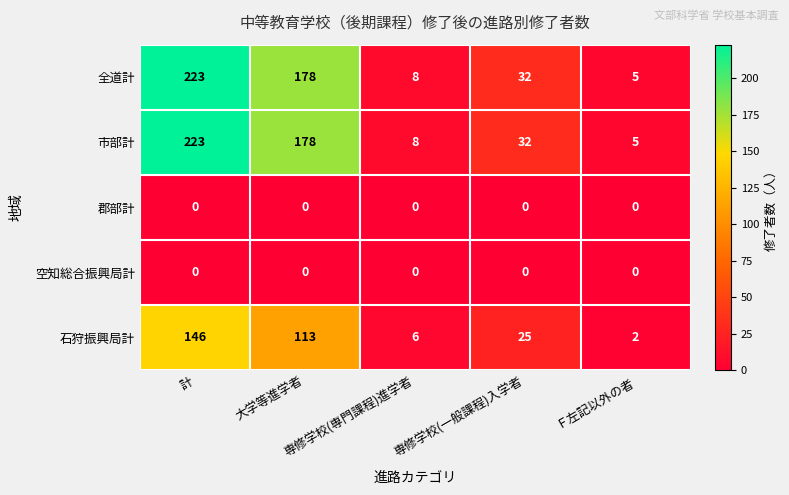

What is the greatest value displayed?

223